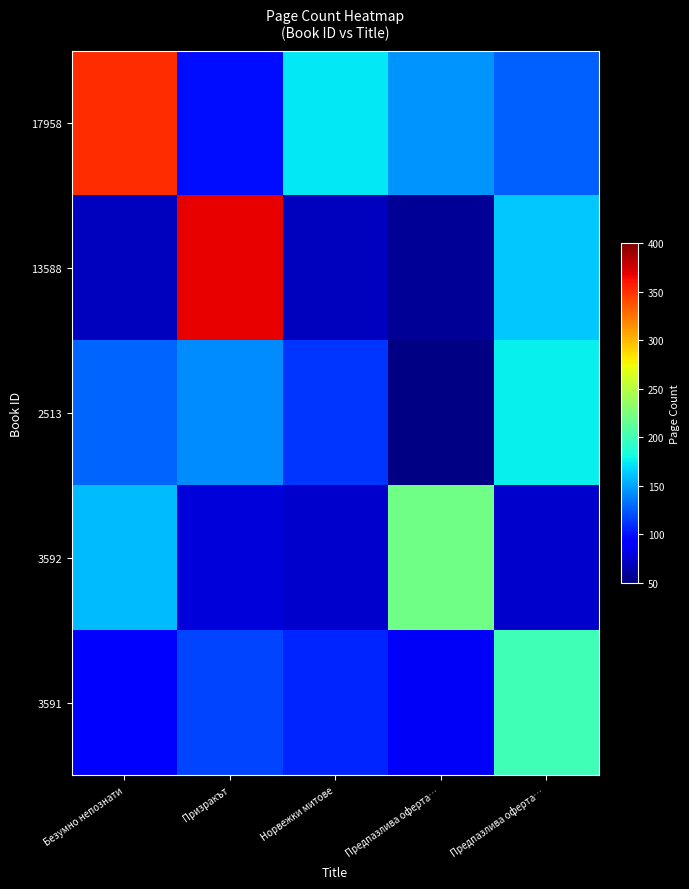

Reading right to left, extract all data points from this chart.

17958: Предпазлива оферта…=127.8	Предпазлива оферта…=145.2	Норвежки митове=173.6	Призракът=98.7	Безумно непознати=352.0
13588: Предпазлива оферта…=162.6	Предпазлива оферта…=57.6	Норвежки митове=70.3	Призракът=368.0	Безумно непознати=70.3
2513: Предпазлива оферта…=176.1	Предпазлива оферта…=52.7	Норвежки митове=112.0	Призракът=142.0	Безумно непознати=128.1
3592: Предпазлива оферта…=73.8	Предпазлива оферта…=220.0	Норвежки митове=73.6	Призракът=77.6	Безумно непознати=158.2
3591: Предпазлива оферта…=200.0	Предпазлива оферта…=87.9	Норвежки митове=106.2	Призракът=118.2	Безумно непознати=89.6